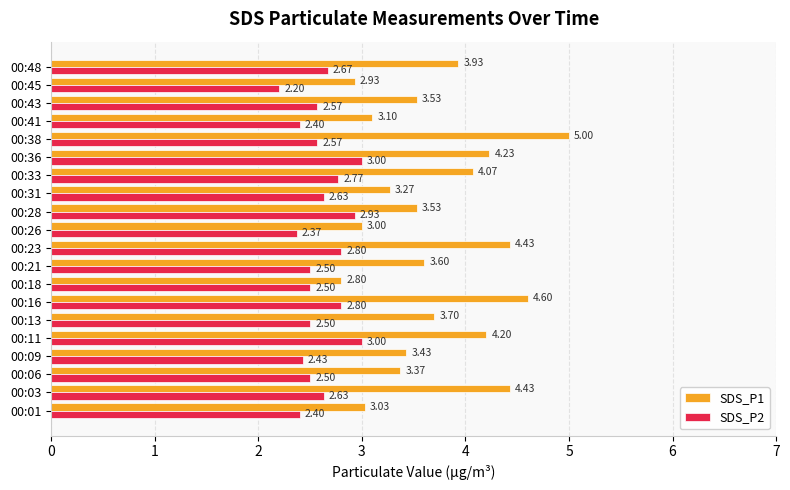

Which series has the largest range (max minus min)?

SDS_P1